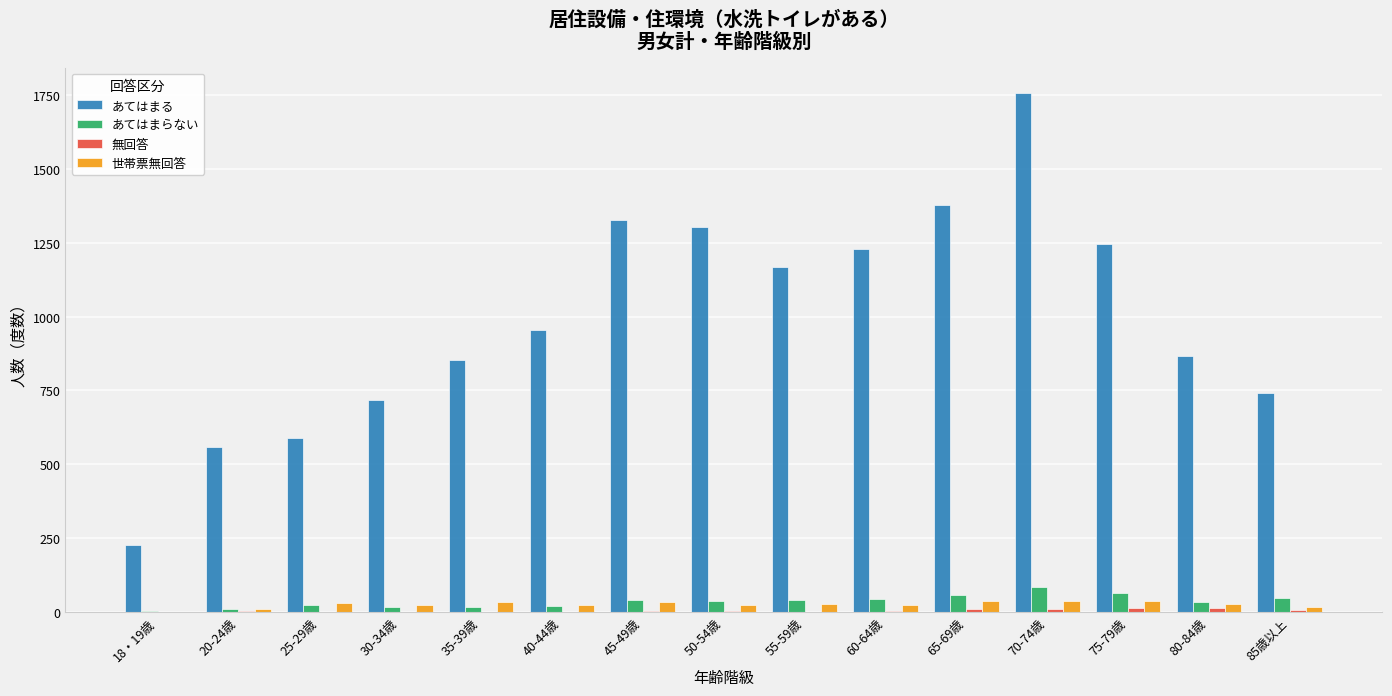

At which label is あてはまる closest to 991?

40-44歳